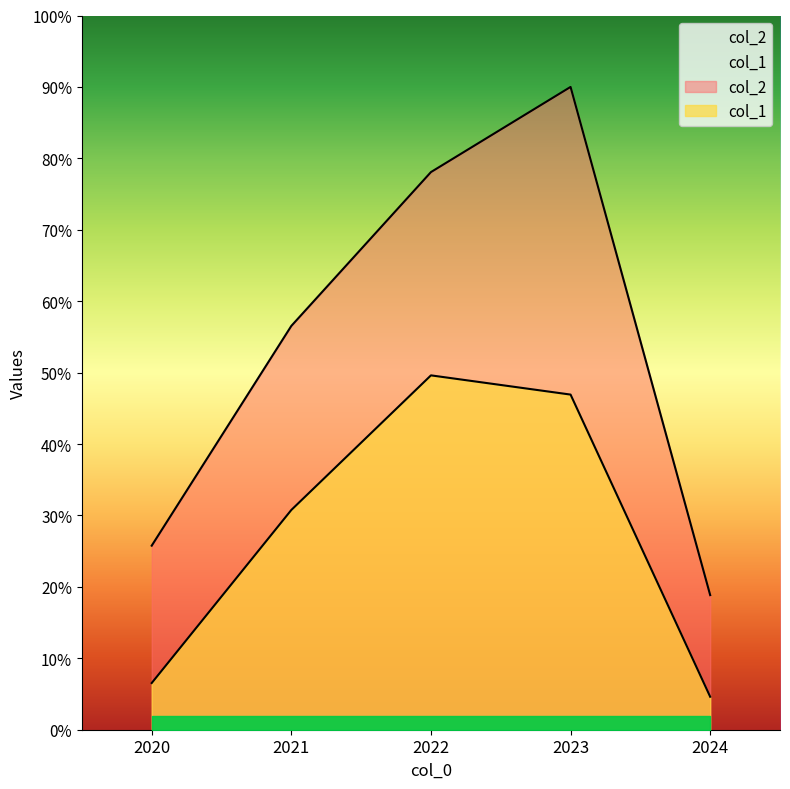

At which category does col_2 reach its first local peak?

2023